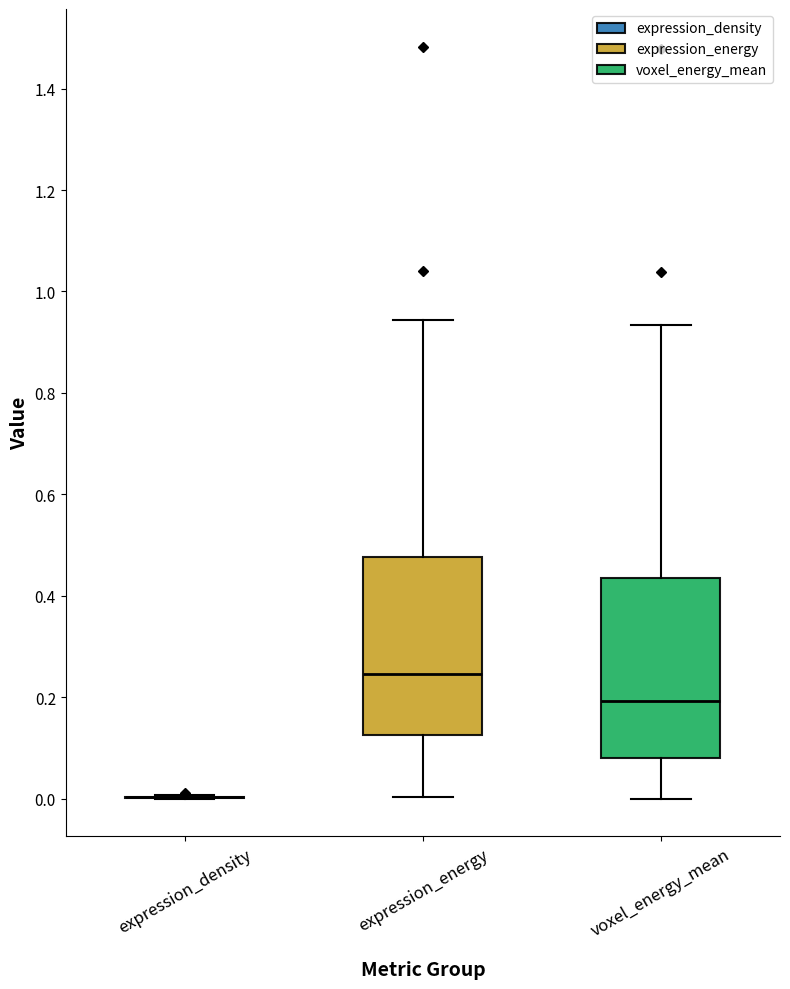

Reading left to right, transcribe this box plot: for each box, give where its median line is, the range the box spans, and where its two whiskers end, as read against the y-axis. The values are not printed on the chart, so give them approximately, as read against the axis.

expression_density: box collapsed to a line at 0.00, whiskers 0.00 to 0.00
expression_energy: median 0.24, box 0.12 to 0.48, whiskers 0.00 to 0.94
voxel_energy_mean: median 0.20, box 0.08 to 0.44, whiskers 0.00 to 0.94